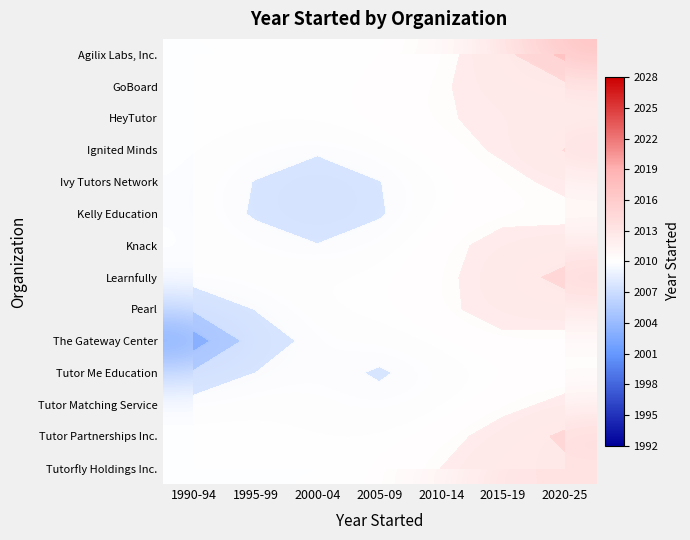

At 2015-19, list the series in order from largest to smallest.

Tutorfly Holdings Inc., Agilix Labs, Inc., Learnfully, GoBoard, Pearl, Tutor Partnerships Inc., Knack, HeyTutor, Ignited Minds, The Gateway Center, Kelly Education, Ivy Tutors Network, Tutor Matching Service, Tutor Me Education